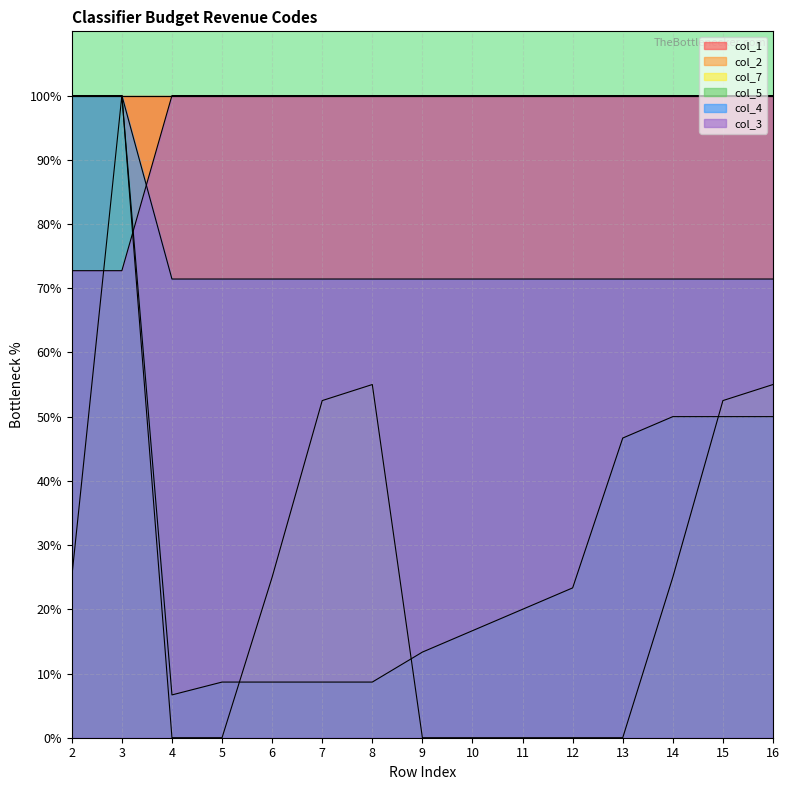

True or false: col_4 has a value of 45.0 at 14.

False